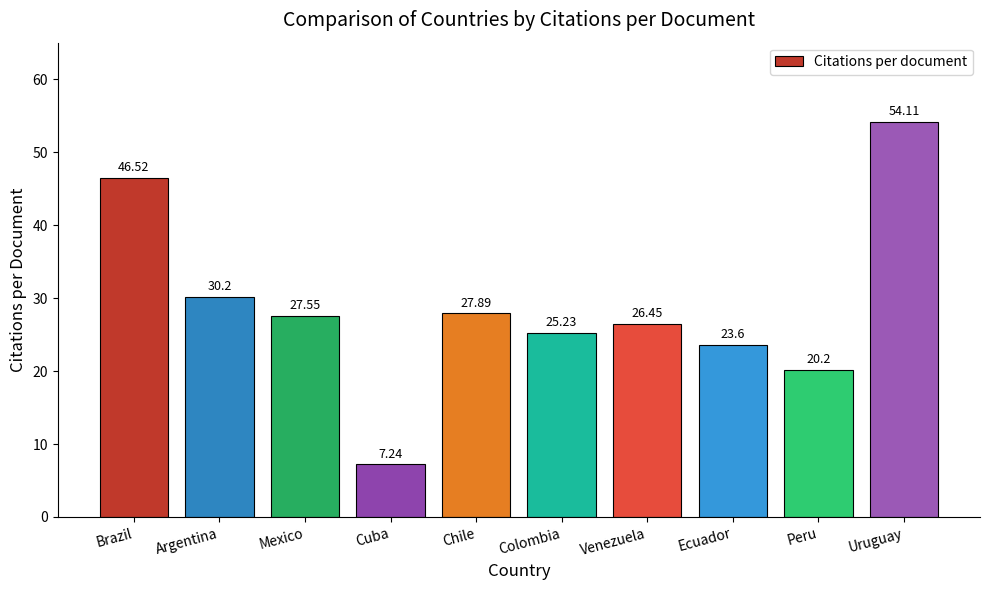

What is the ratio of the value at Ecuador to the value at Colombia?

0.9